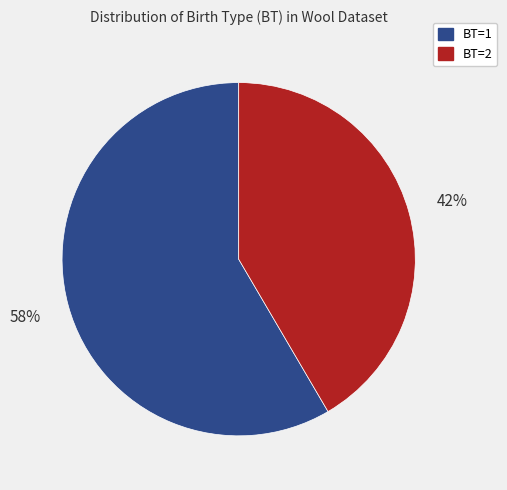

To the nearest percent, what percentage of the pie is BT=1?

58%